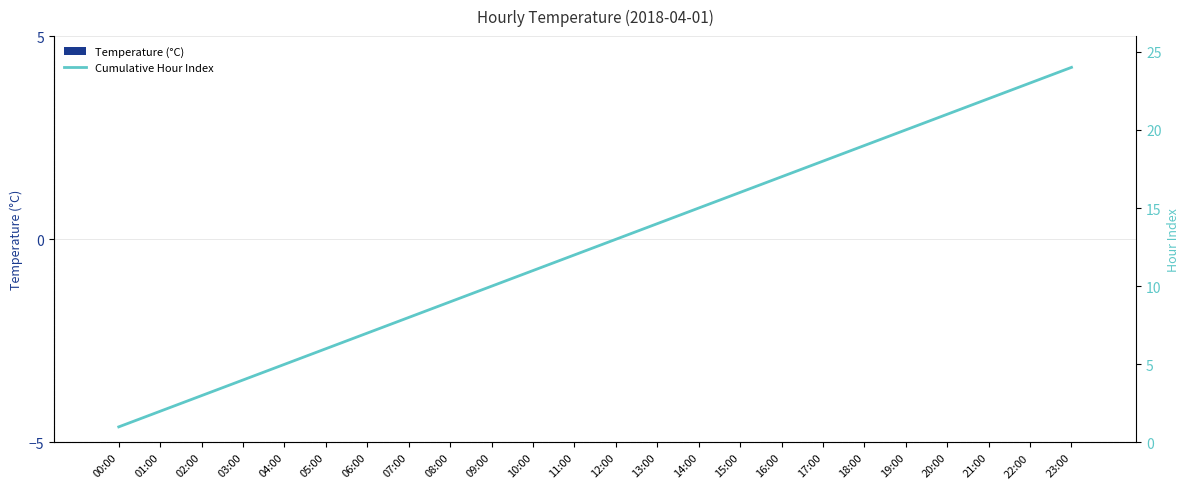

Reading left to right, what are all the values shown in this chart?

Temperature (°C): 00:00=0	01:00=0	02:00=0	03:00=0	04:00=0	05:00=0	06:00=0	07:00=0	08:00=0	09:00=0	10:00=0	11:00=0	12:00=0	13:00=0	14:00=0	15:00=0	16:00=0	17:00=0	18:00=0	19:00=0	20:00=0	21:00=0	22:00=0	23:00=0
Cumulative Hour Index: 00:00=1	01:00=2	02:00=3	03:00=4	04:00=5	05:00=6	06:00=7	07:00=8	08:00=9	09:00=10	10:00=11	11:00=12	12:00=13	13:00=14	14:00=15	15:00=16	16:00=17	17:00=18	18:00=19	19:00=20	20:00=21	21:00=22	22:00=23	23:00=24